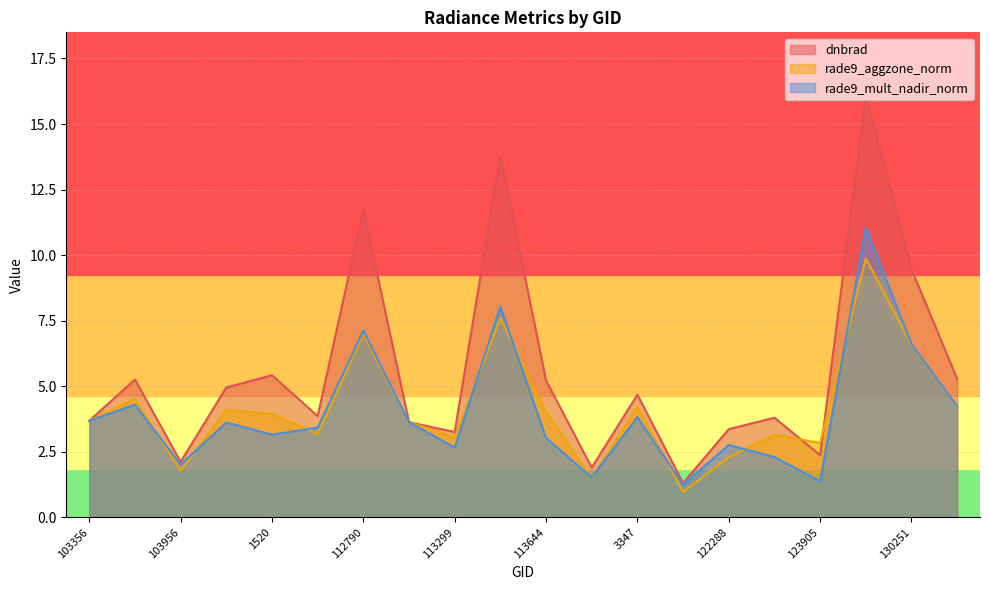

What is the difference between the rade9_aggzone_norm values at 2816 and 115848?

6.6